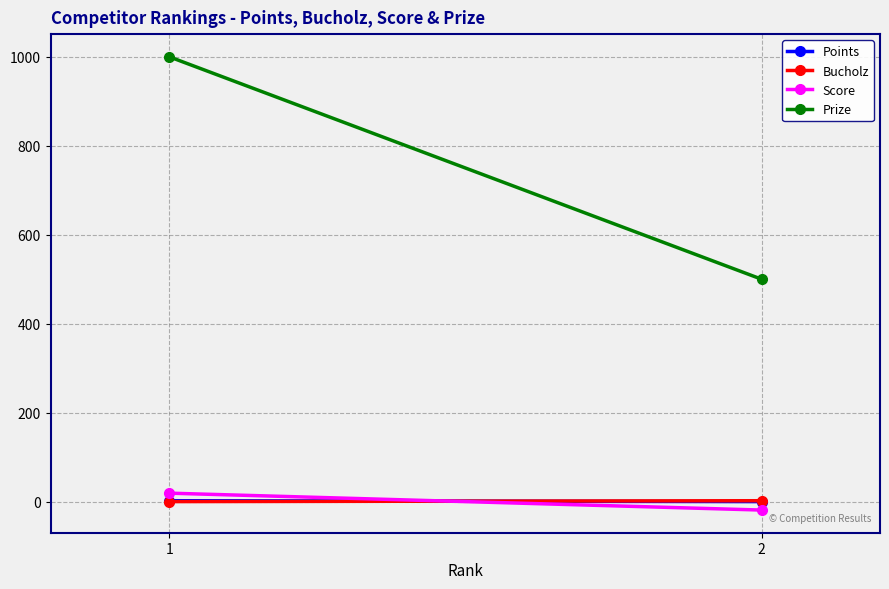

What is the difference between the Bucholz values at 1 and 2?

2